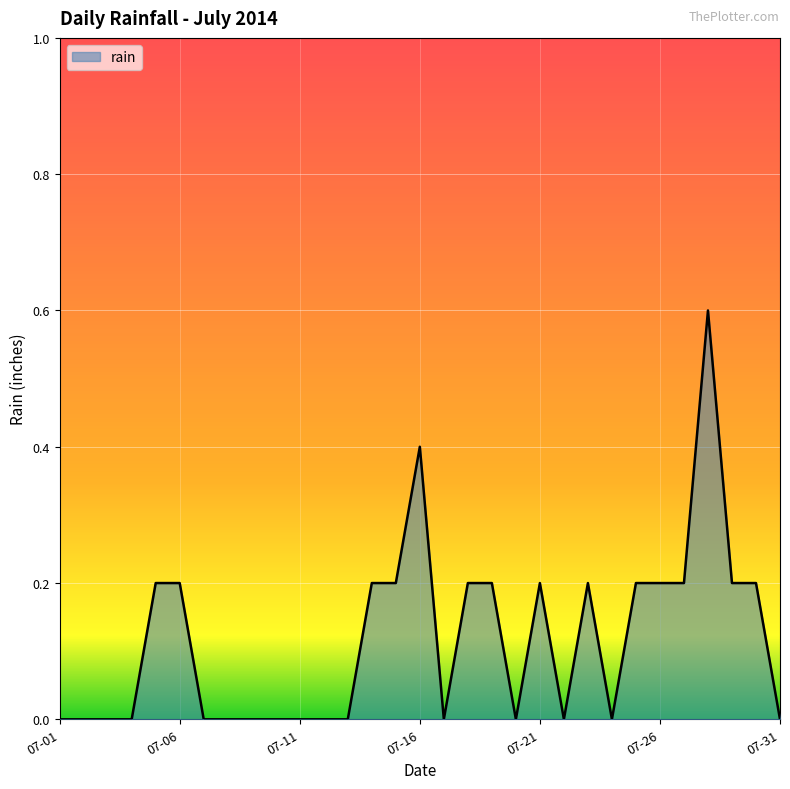

What is the sum of all values?

3.6